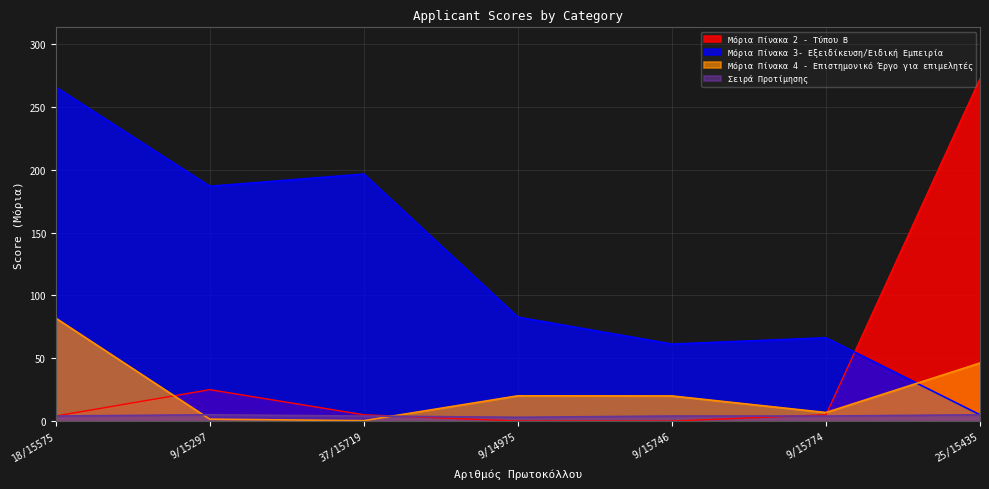

The value of Μόρια Πίνακα 3- Εξειδίκευση/Ειδική Εμπειρία at 9/15774 is 66.3. True or false?

True